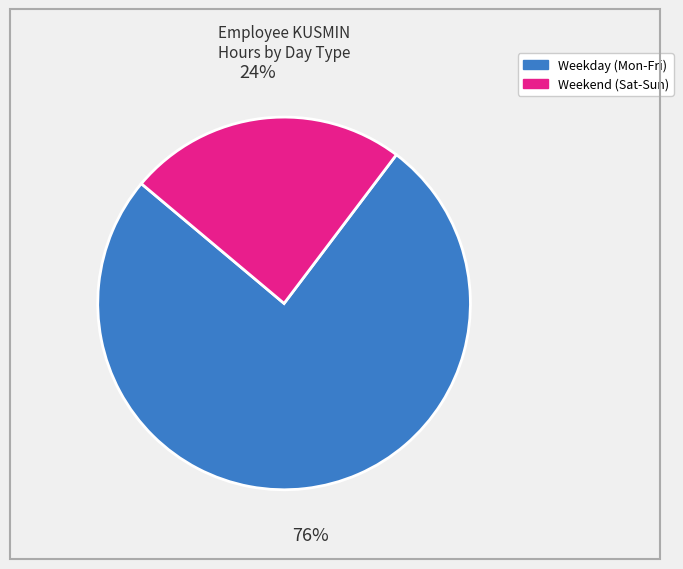

To the nearest percent, what is the average slice percentage?

50%